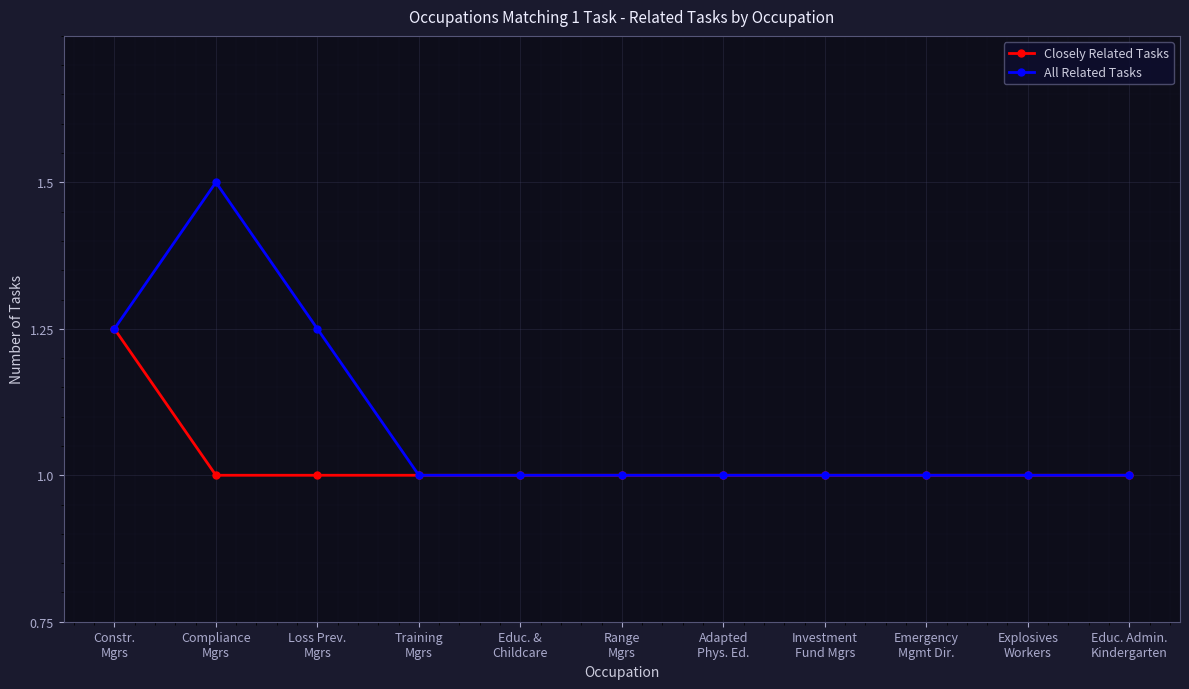

What are all the series names shown in the legend?

Closely Related Tasks, All Related Tasks